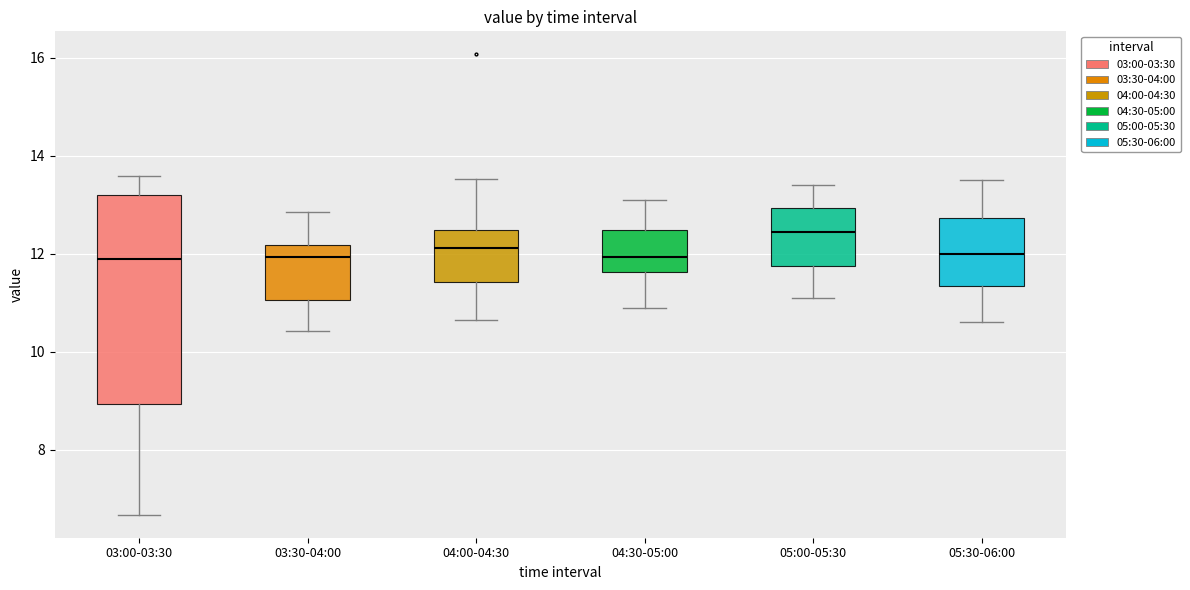

Where is the lower edge of the box for 03:00-03:30 on the y-axis? The values are not printed on the chart, so give them approximately, as read against the axis.

9.0